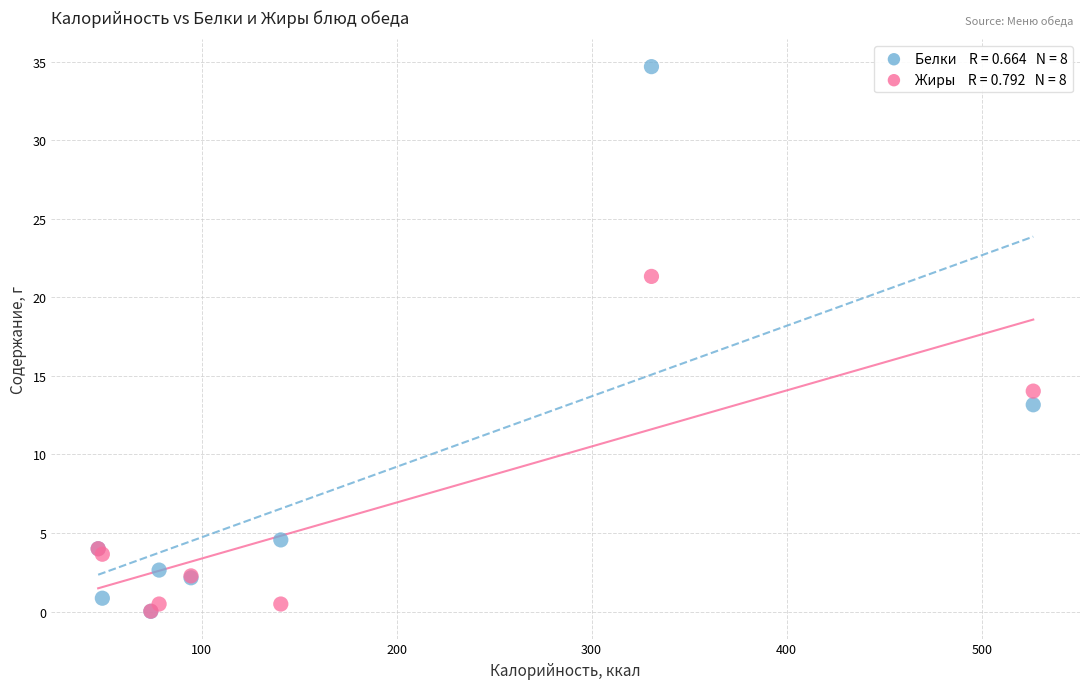

Across all series, what Y value is closest to 17?

14.0